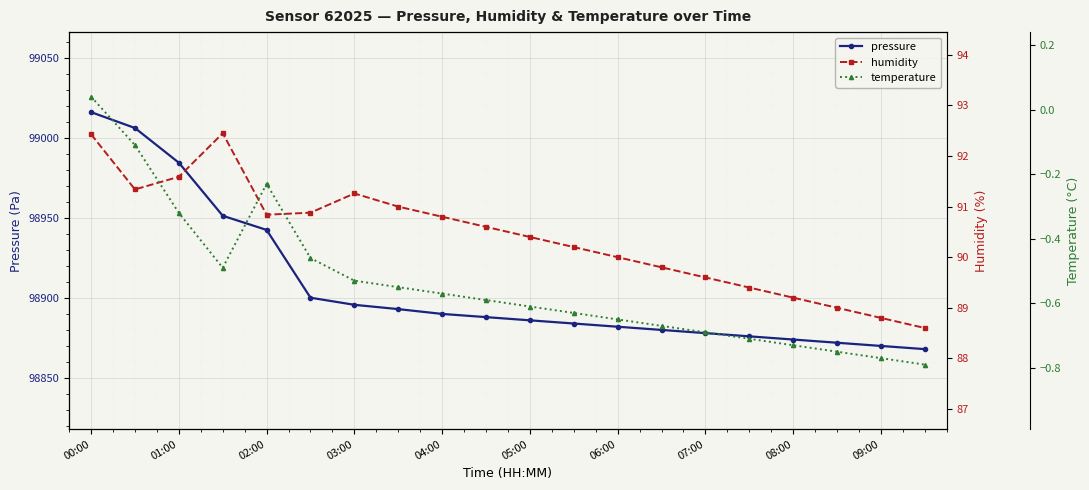

True or false: pressure has a value of 98882.0 at 06:00.

True